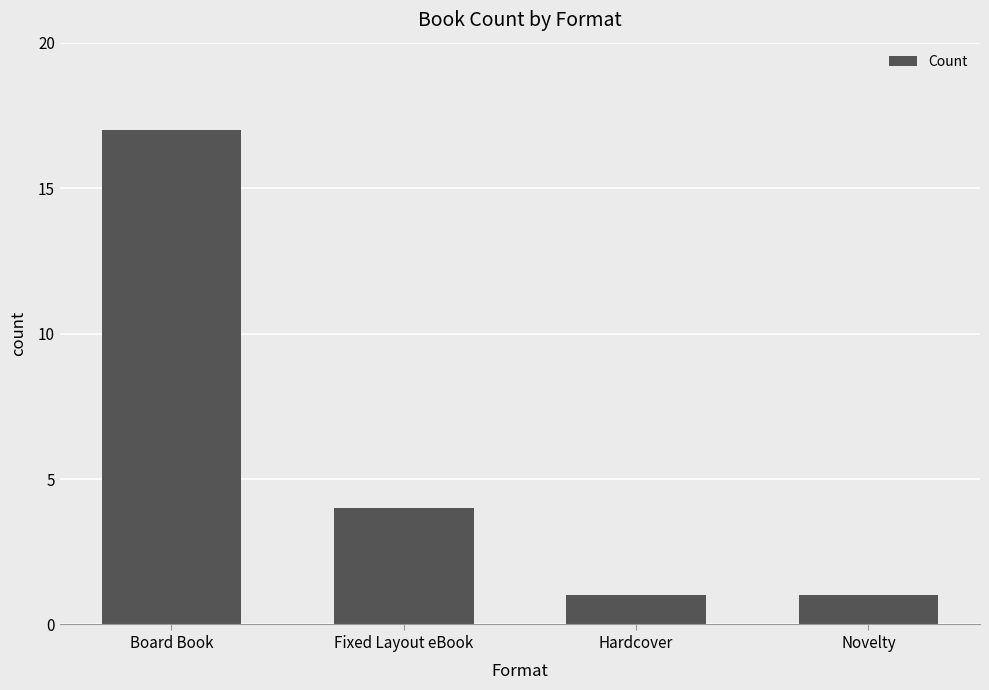

Is it true that the value at Novelty is 1?

True